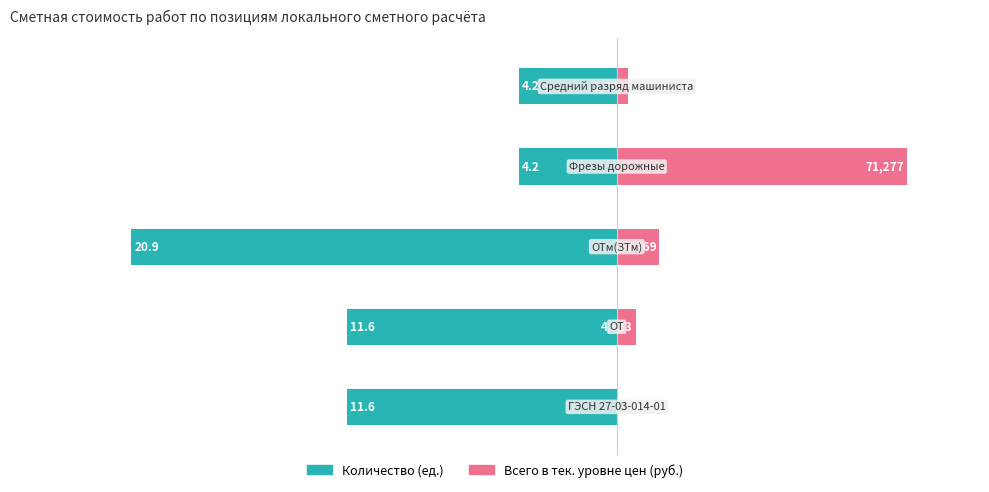

Rank the series by their maximum value, from highest to lowest.

Всего в тек. уровне цен (%), Количество (ед.)